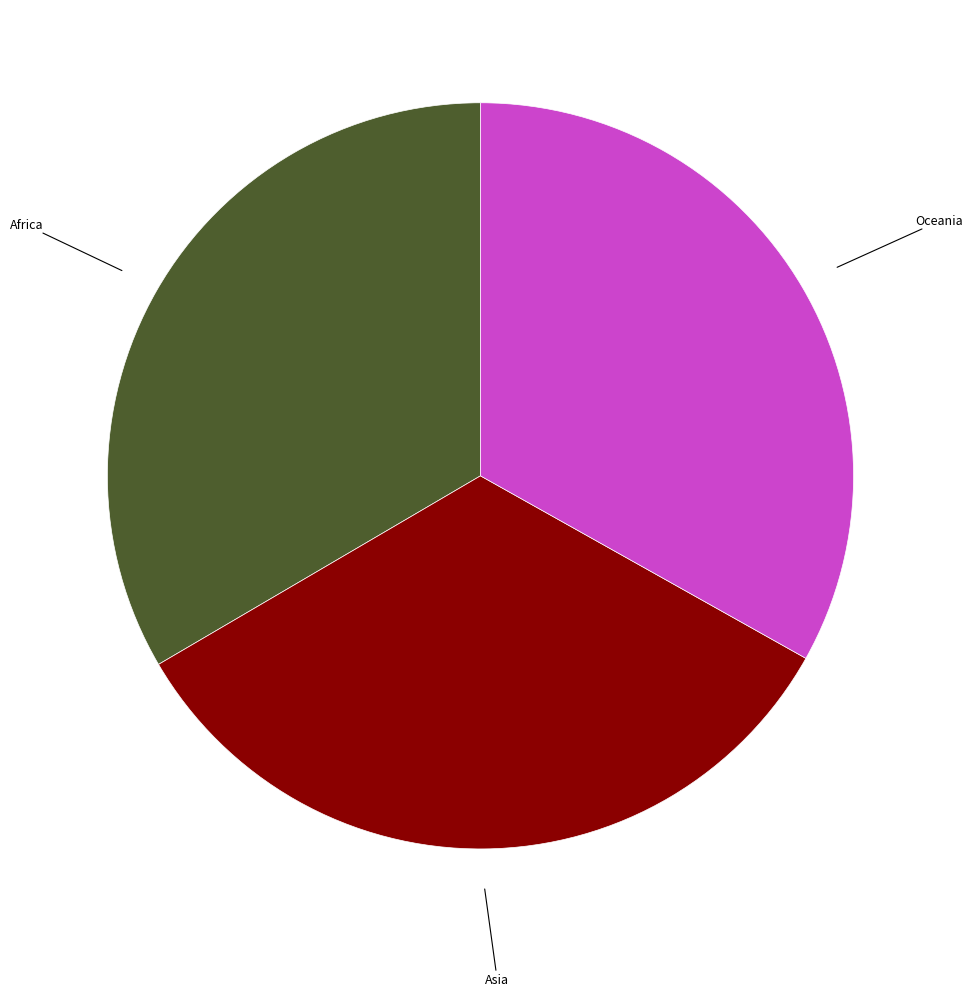

Approximately how many times larger is the value at Asia compared to Oceania?

1.0